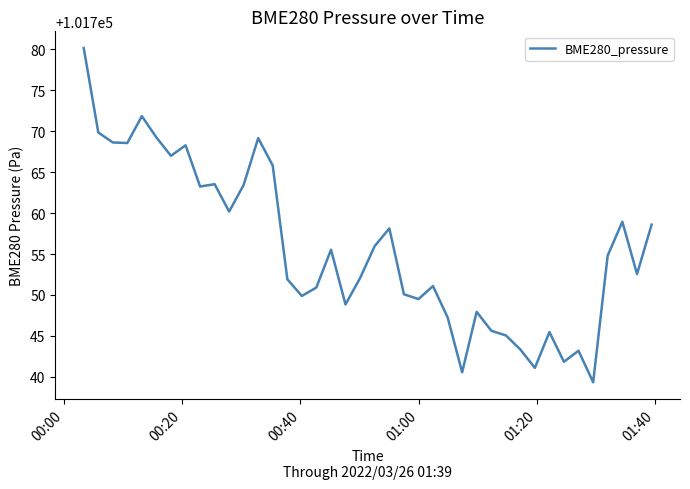

Does the chart have visible grid lines?

No